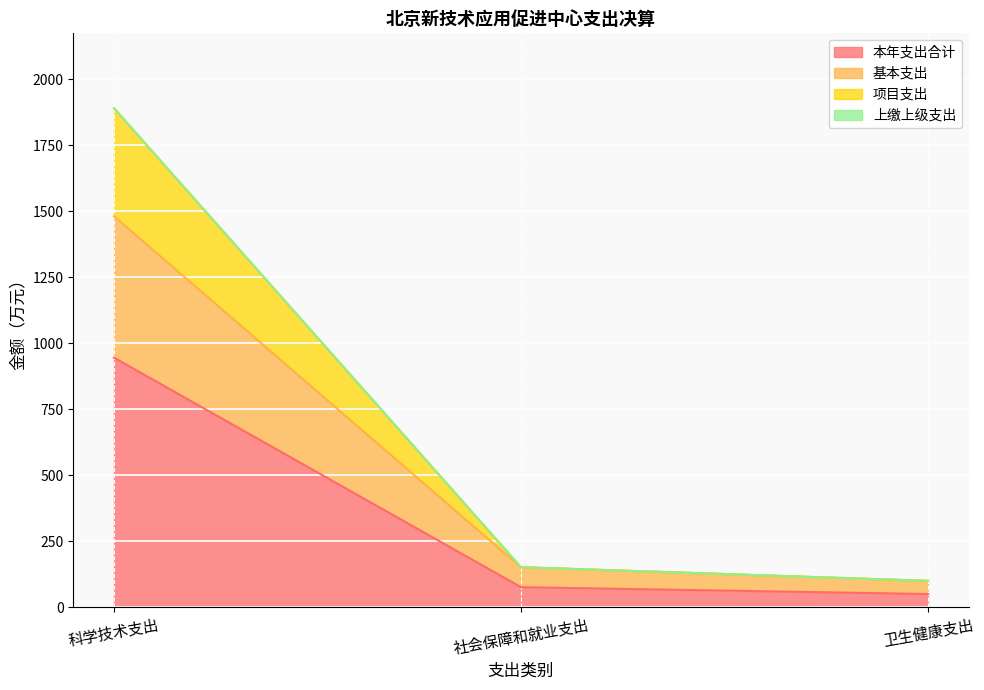

What value does the 本年支出合计 series have at 社会保障和就业支出?

75.7